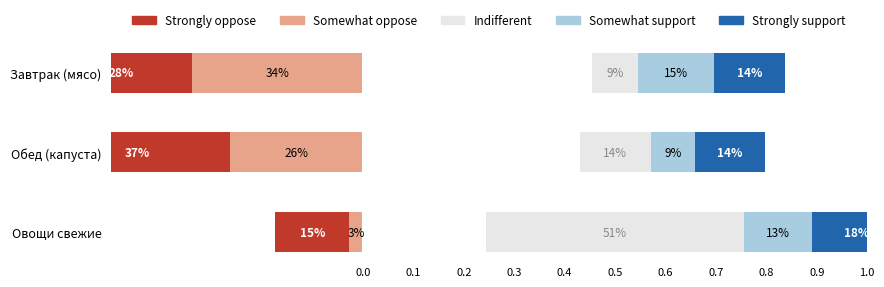

What is the lowest value of the Indifferent series?

0.1